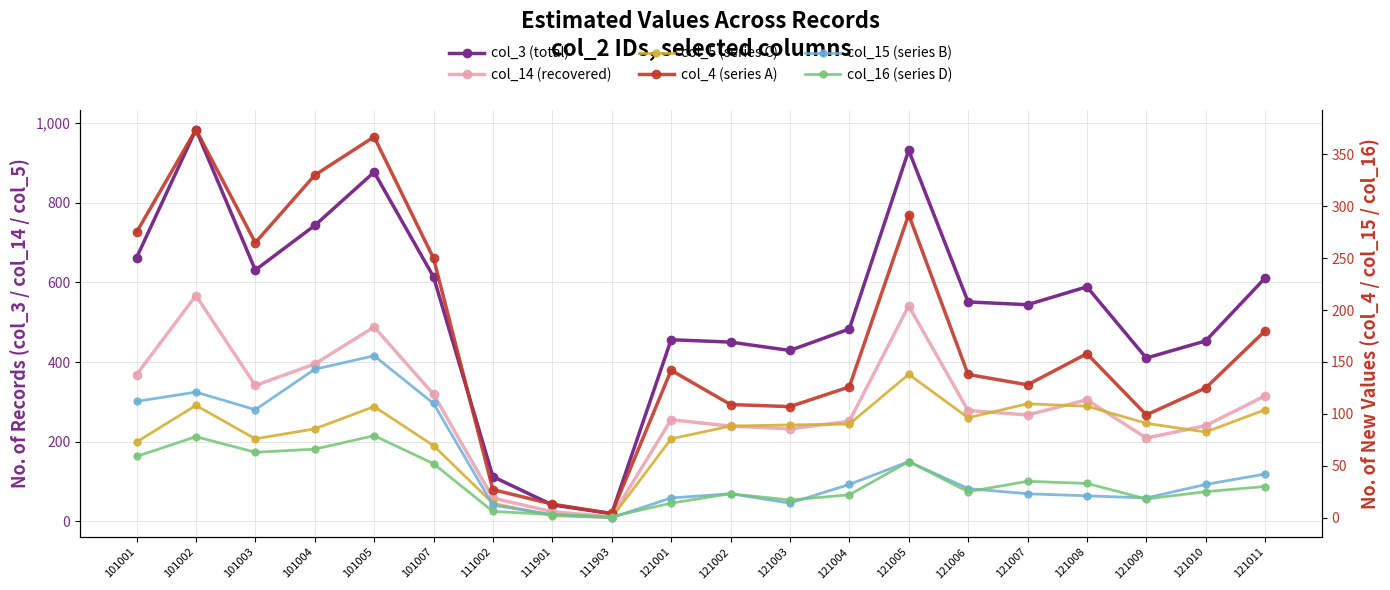

How many interior local peaks does the col_14 (recovered) series have?

5